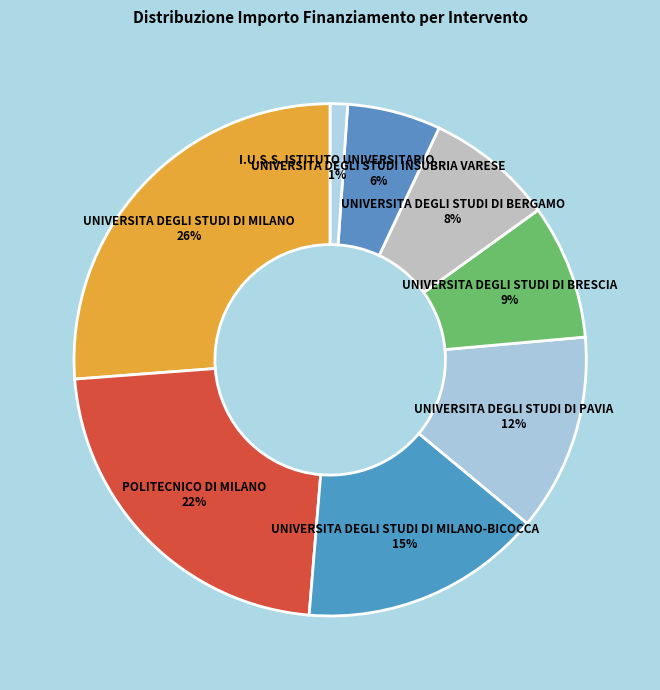

Count the number of slices in the pie.

8